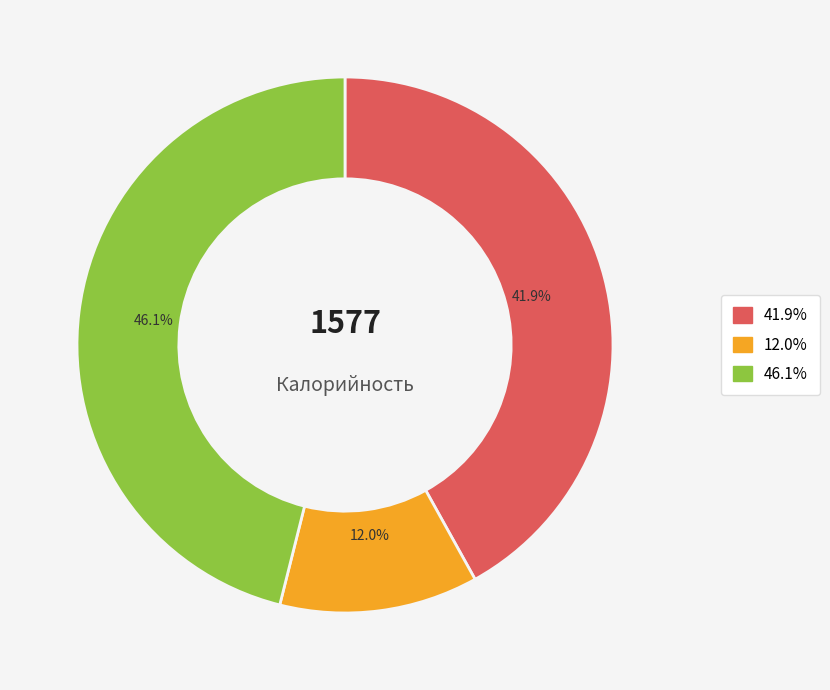

Does any single category account for the majority?

No